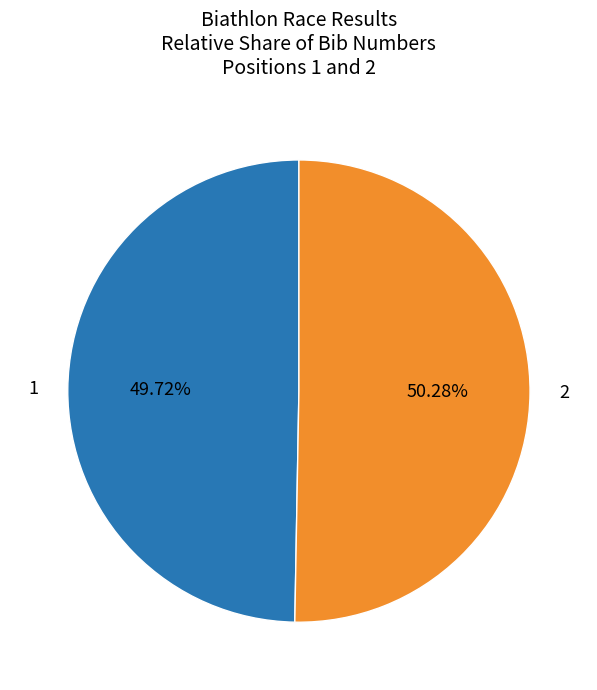

Does any single category account for the majority?

Yes